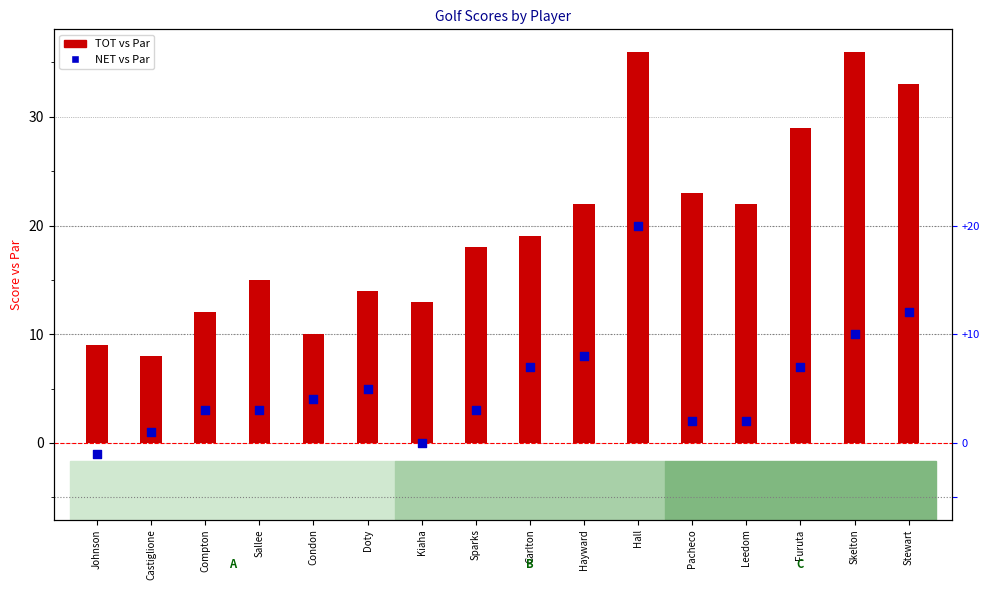

Which series has the largest total across all categories?

TOT vs Par